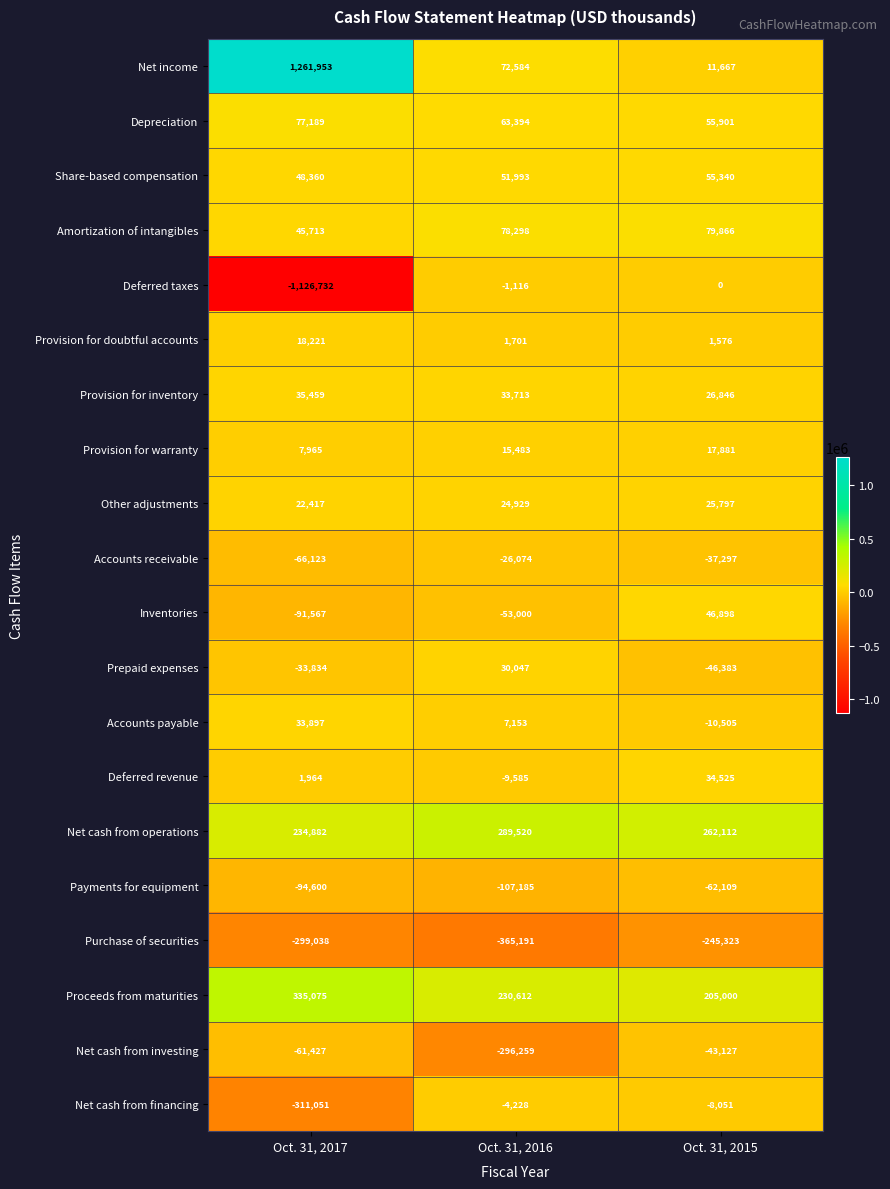

What is the difference between the highest and lowest values at Oct. 31, 2015?

507435